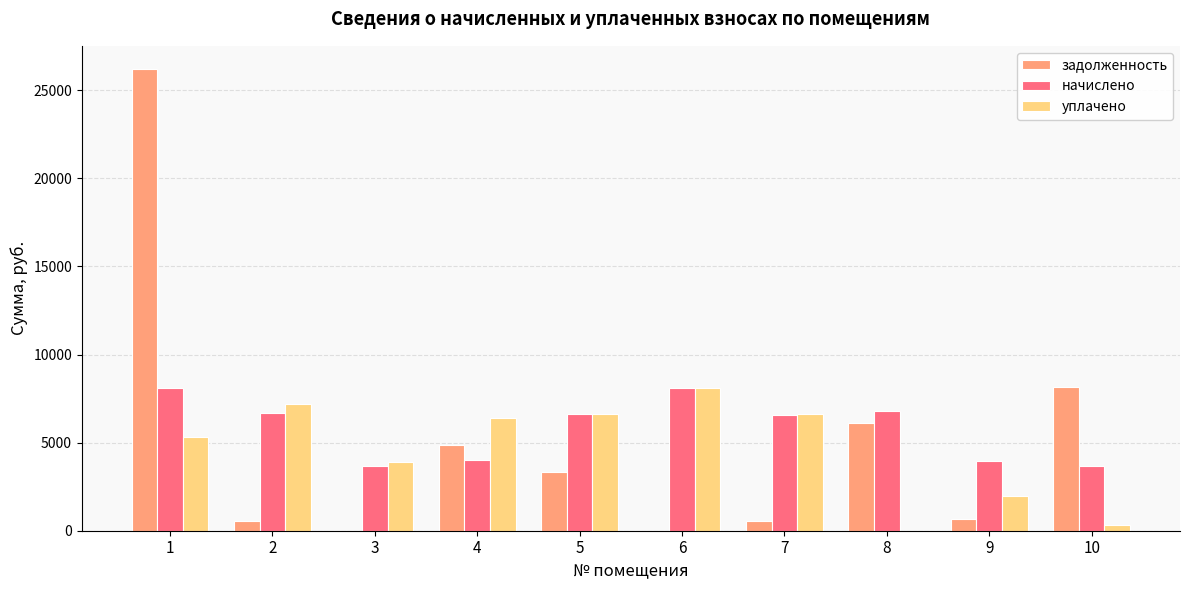

Is the value of начислено at 8 greater than the value of задолженность at 7?

Yes